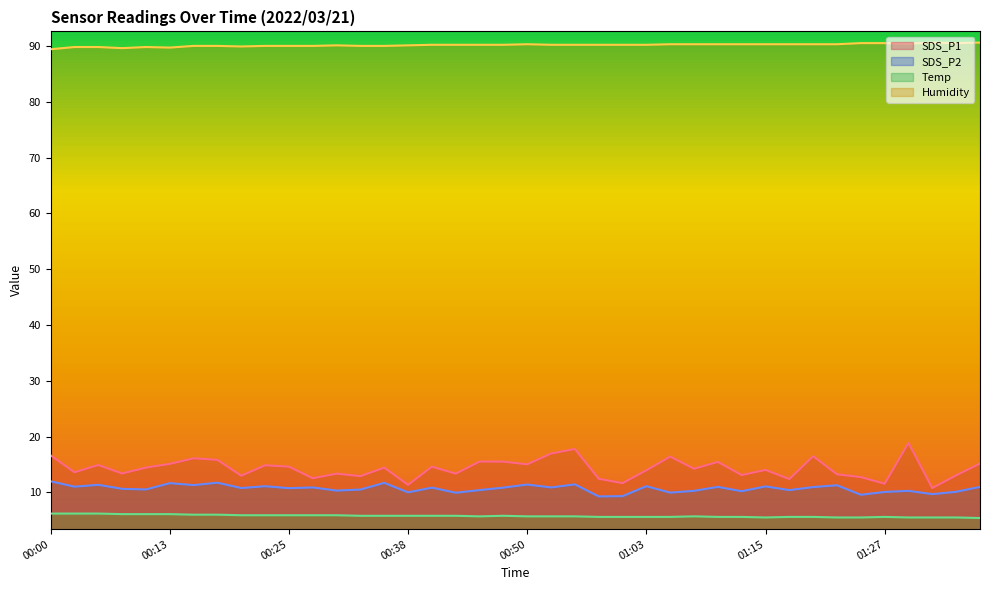

Read the Humidity value at 01:25.

90.5